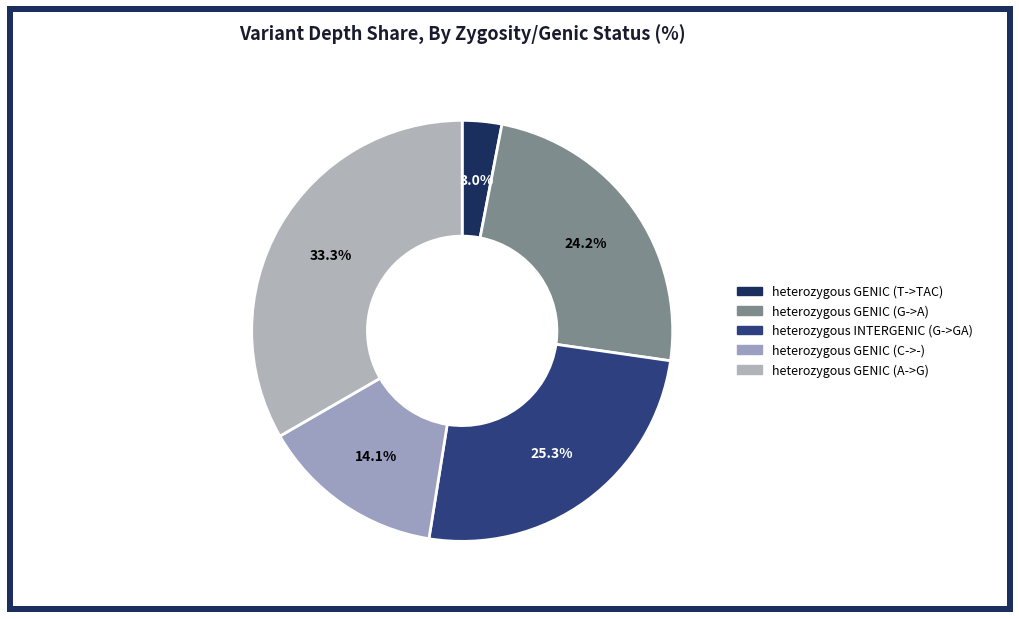

Rank the categories by value from lowest to highest.

heterozygous GENIC (T->TAC), heterozygous GENIC (C->-), heterozygous GENIC (G->A), heterozygous INTERGENIC (G->GA), heterozygous GENIC (A->G)